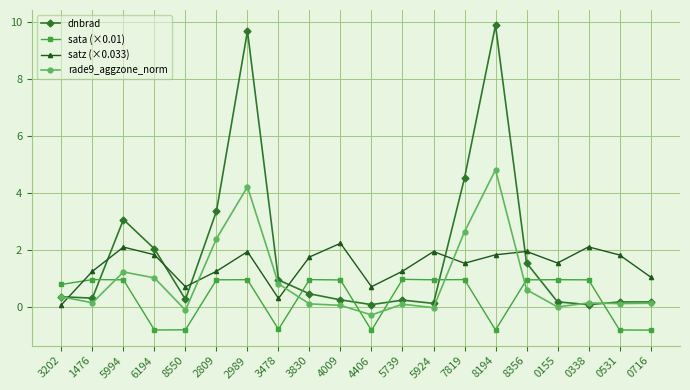

At which category is the sum across all series the highest?

2989